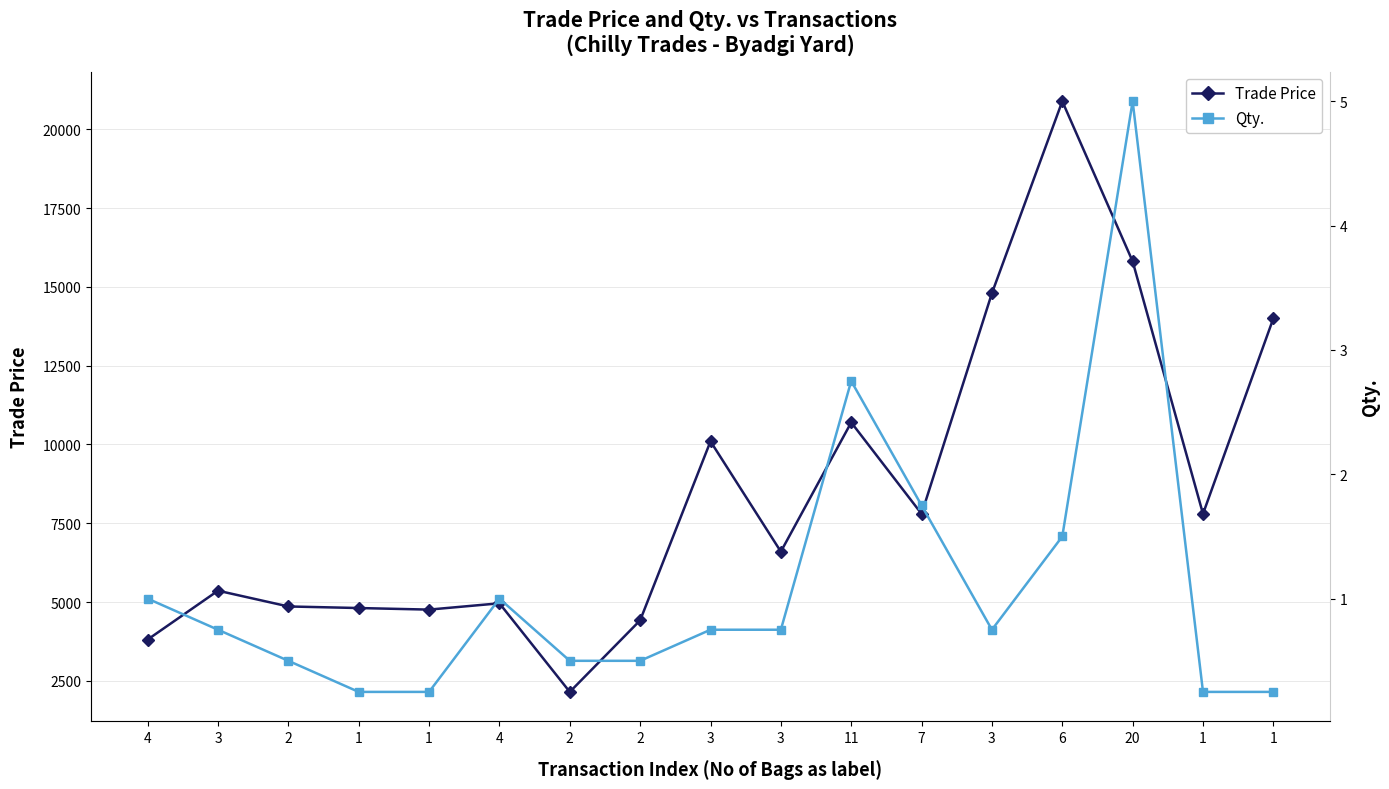

True or false: Qty. and Trade Price cross at least once.

False